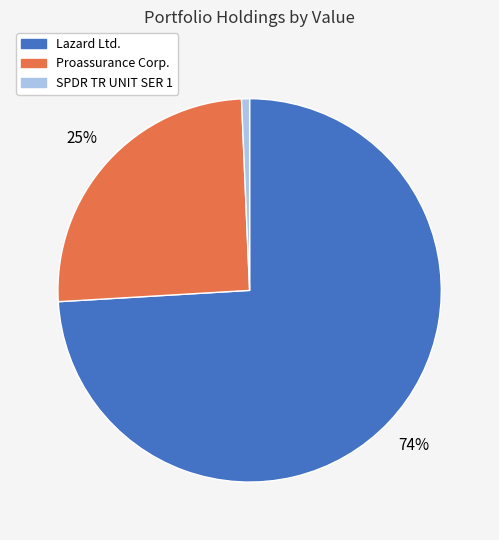

Which has a higher value, SPDR TR UNIT SER 1 or Lazard Ltd.?

Lazard Ltd.